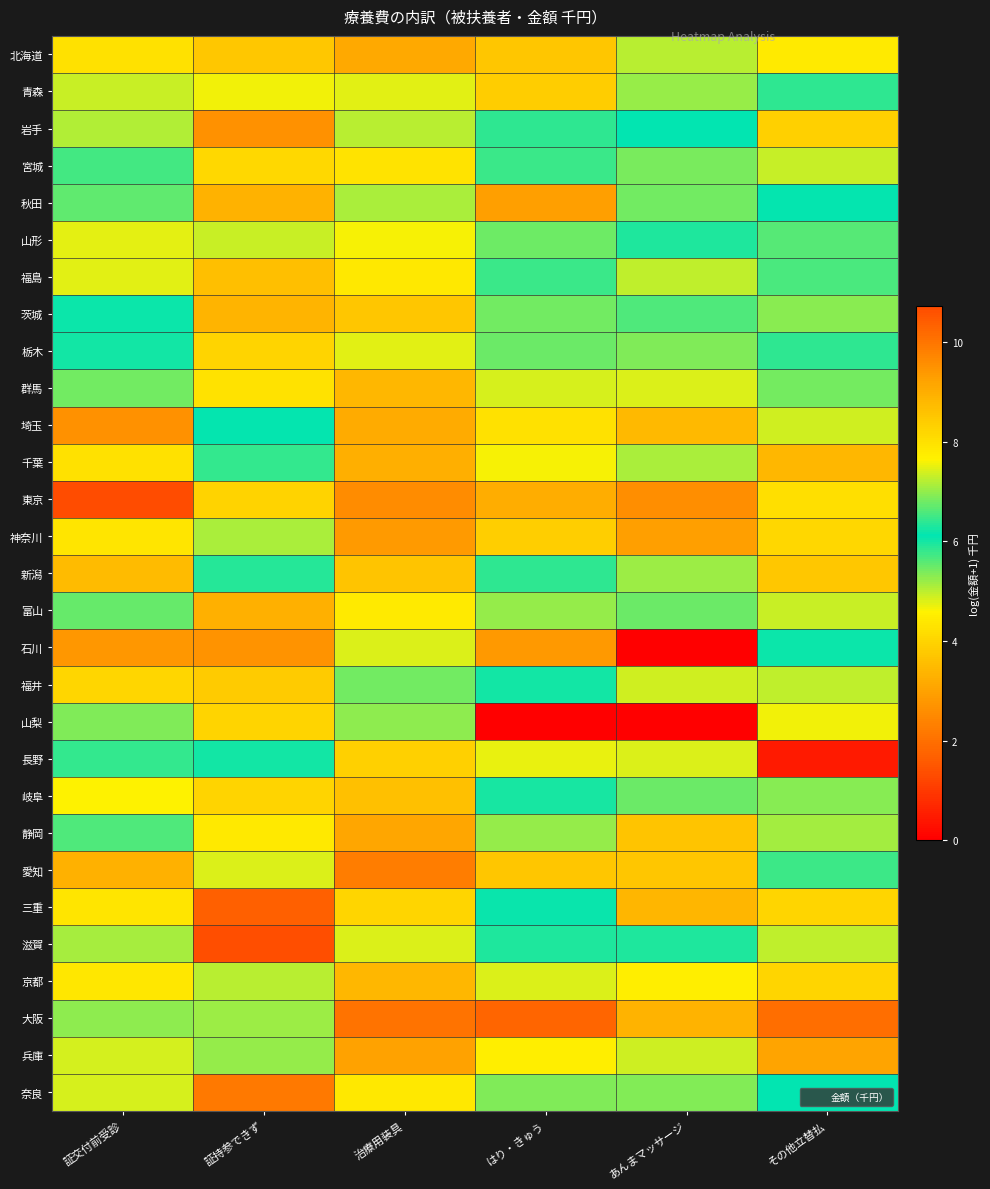

Reading right to left, extract all data points from this chart.

北海道: その他立替払=7.8	あんまマッサージ=7.2	はり・きゅう=8.5	治療用装具=9.1	証持参できず=3.7	証交付前受診=8.0
青森: その他立替払=5.8	あんまマッサージ=5.2	はり・きゅう=3.9	治療用装具=7.5	証持参できず=4.7	証交付前受診=4.9
岩手: その他立替払=3.9	あんまマッサージ=6.1	はり・きゅう=5.8	治療用装具=7.2	証持参できず=2.6	証交付前受診=7.2
宮城: その他立替払=7.3	あんまマッサージ=6.9	はり・きゅう=6.5	治療用装具=7.9	証持参できず=4.1	証交付前受診=5.7
秋田: その他立替払=6.1	あんまマッサージ=6.8	はり・きゅう=3.0	治療用装具=7.1	証持参できず=3.3	証交付前受診=5.5
山形: その他立替払=6.6	あんまマッサージ=6.3	はり・きゅう=5.5	治療用装具=7.6	証持参できず=4.9	証交付前受診=4.8
福島: その他立替払=5.7	あんまマッサージ=7.3	はり・きゅう=6.4	治療用装具=7.8	証持参できず=3.6	証交付前受診=7.5
茨城: その他立替払=5.3	あんまマッサージ=6.6	はり・きゅう=6.8	治療用装具=8.5	証持参できず=3.4	証交付前受診=6.1
栃木: その他立替払=5.8	あんまマッサージ=6.9	はり・きゅう=6.8	治療用装具=7.5	証持参できず=4.0	証交付前受診=6.0
群馬: その他立替払=5.4	あんまマッサージ=7.4	はり・きゅう=4.8	治療用装具=8.8	証持参できず=4.3	証交付前受診=6.8
埼玉: その他立替払=4.9	あんまマッサージ=8.8	はり・きゅう=8.0	治療用装具=9.1	証持参できず=6.1	証交付前受診=9.5
千葉: その他立替払=8.8	あんまマッサージ=7.1	はり・きゅう=7.6	治療用装具=9.0	証持参できず=6.4	証交付前受診=8.0
東京: その他立替払=8.0	あんまマッサージ=9.6	はり・きゅう=9.0	治療用装具=9.6	証持参できず=8.3	証交付前受診=10.7
神奈川: その他立替払=8.2	あんまマッサージ=9.3	はり・きゅう=8.4	治療用装具=9.3	証持参できず=7.2	証交付前受診=7.9
新潟: その他立替払=3.7	あんまマッサージ=7.1	はり・きゅう=5.8	治療用装具=8.6	証持参できず=6.3	証交付前受診=8.7
富山: その他立替払=4.9	あんまマッサージ=6.8	はり・きゅう=7.0	治療用装具=7.8	証持参できず=3.3	証交付前受診=5.5
石川: その他立替払=6.1	あんまマッサージ=0.0	はり・きゅう=2.8	治療用装具=7.4	証持参できず=2.7	証交付前受診=2.8
福井: その他立替払=7.2	あんまマッサージ=4.9	はり・きゅう=6.0	治療用装具=6.8	証持参できず=3.8	証交付前受診=4.0
山梨: その他立替払=4.7	あんまマッサージ=0.0	はり・きゅう=0.0	治療用装具=7.0	証持参できず=4.0	証交付前受診=6.9
長野: その他立替払=0.5	あんまマッサージ=7.4	はり・きゅう=7.5	治療用装具=8.3	証持参できず=6.0	証交付前受診=6.4
岐阜: その他立替払=6.9	あんまマッサージ=6.8	はり・きゅう=6.2	治療用装具=8.6	証持参できず=4.0	証交付前受診=7.7
静岡: その他立替払=7.1	あんまマッサージ=8.6	はり・きゅう=7.0	治療用装具=9.2	証持参できず=4.4	証交付前受診=6.6
愛知: その他立替払=5.8	あんまマッサージ=8.5	はり・きゅう=8.5	治療用装具=9.9	証持参できず=7.4	証交付前受診=8.9
三重: その他立替払=8.2	あんまマッサージ=3.4	はり・きゅう=6.2	治療用装具=8.2	証持参できず=1.7	証交付前受診=4.4
滋賀: その他立替払=7.3	あんまマッサージ=6.3	はり・きゅう=6.3	治療用装具=7.4	証持参できず=1.4	証交付前受診=5.1
京都: その他立替払=8.2	あんまマッサージ=7.7	はり・きゅう=7.4	治療用装具=8.8	証持参できず=7.2	証交付前受診=4.4
大阪: その他立替払=10.1	あんまマッサージ=8.9	はり・きゅう=10.3	治療用装具=10.0	証持参できず=7.0	証交付前受診=7.0
兵庫: その他立替払=9.2	あんまマッサージ=7.3	はり・きゅう=7.7	治療用装具=9.2	証持参できず=7.0	証交付前受診=7.4
奈良: その他立替払=6.1	あんまマッサージ=5.3	はり・きゅう=6.9	治療用装具=7.8	証持参できず=2.2	証交付前受診=4.8